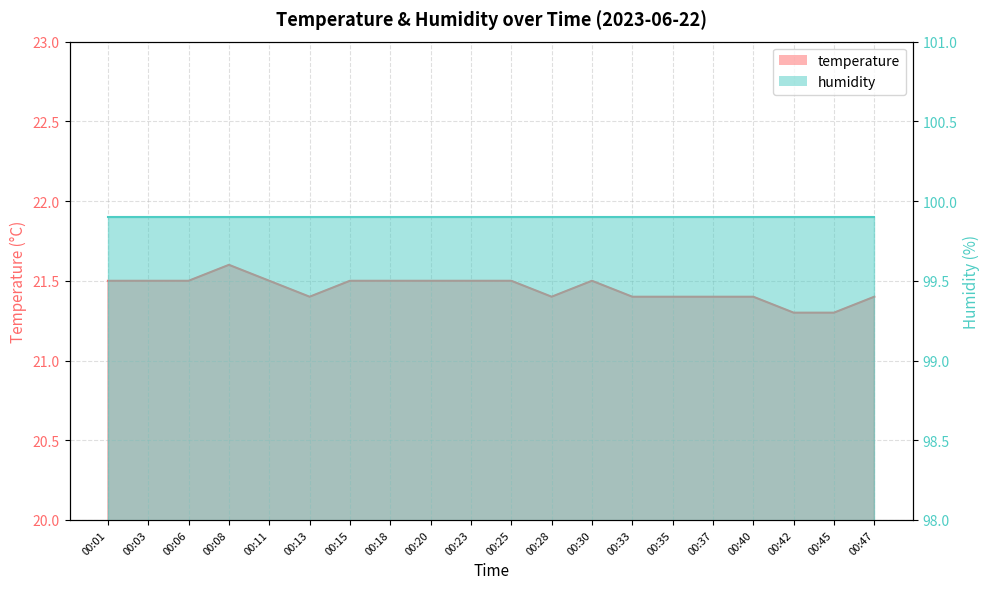

Between 00:15 and 00:06, which is larger?

00:15